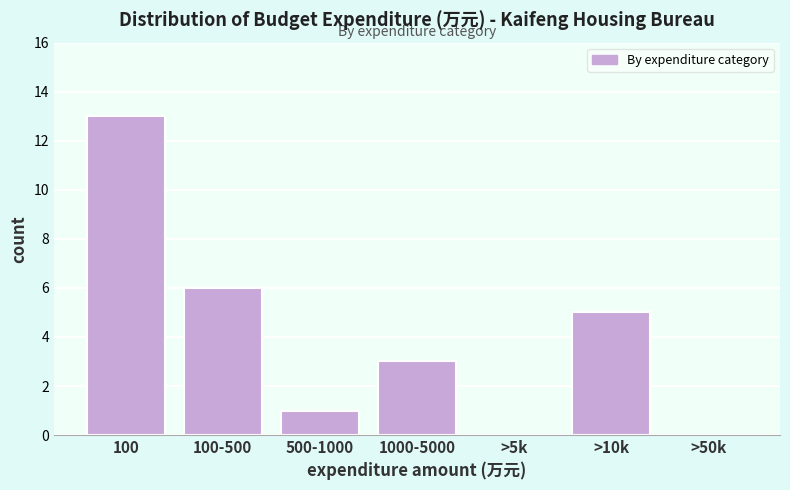

Reading left to right, list all the values displayed in this chart.

100=13	100-500=6	500-1000=1	1000-5000=3	>5k=0	>10k=5	>50k=0